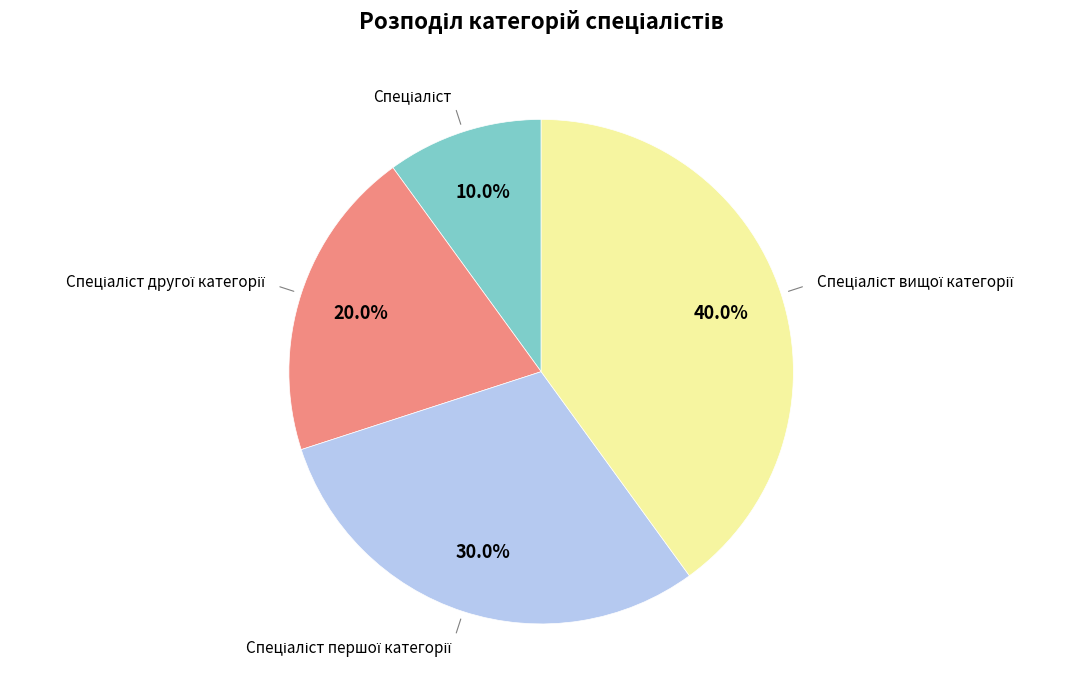

To the nearest percent, what is the difference between the largest and smallest slice percentages?

30%